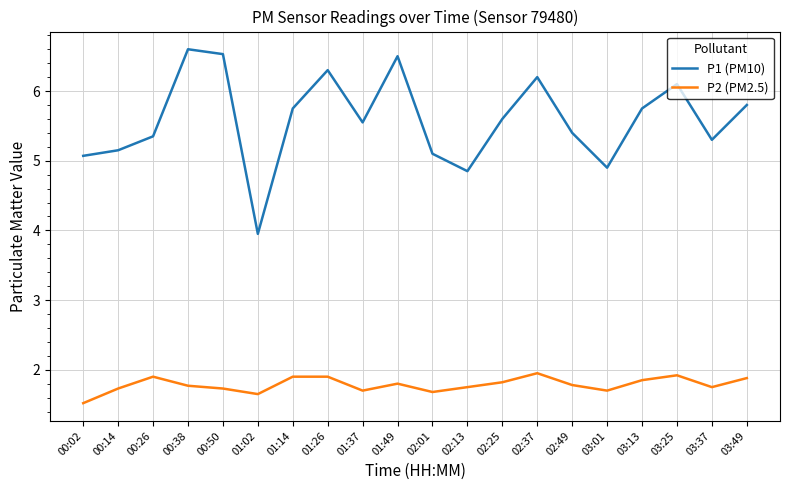

True or false: P1 (PM10) and P2 (PM2.5) cross at least once.

False